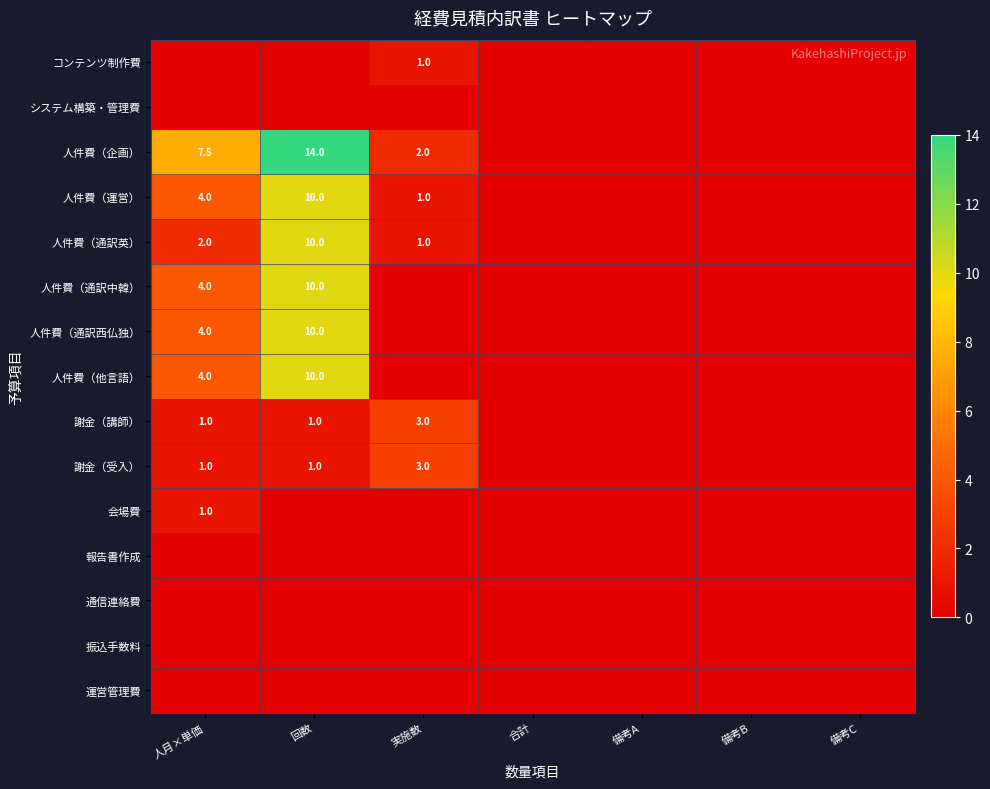

True or false: 人件費（企画） has a value of 2.0 at 実施数.

True